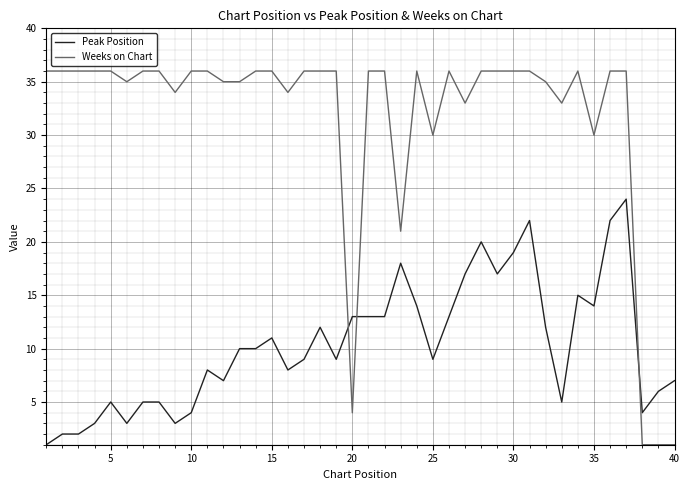

What is the difference between the maximum and minimum values in the Peak Position series?

23